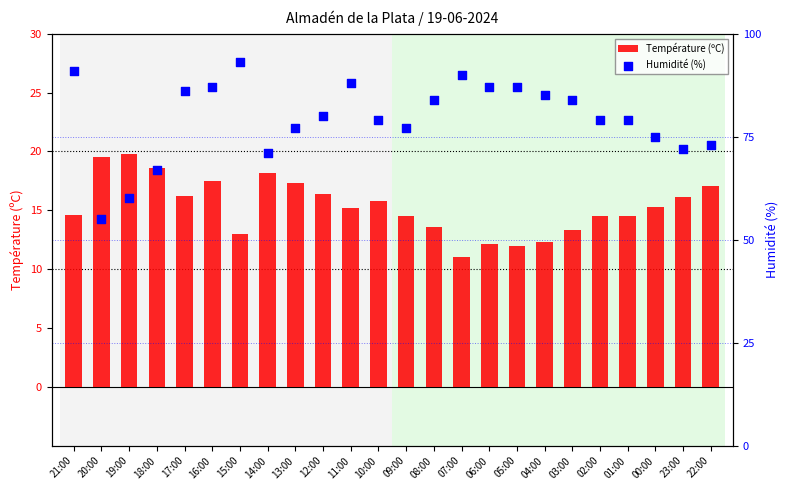

At which category is the sum across all series the highest?

15:00